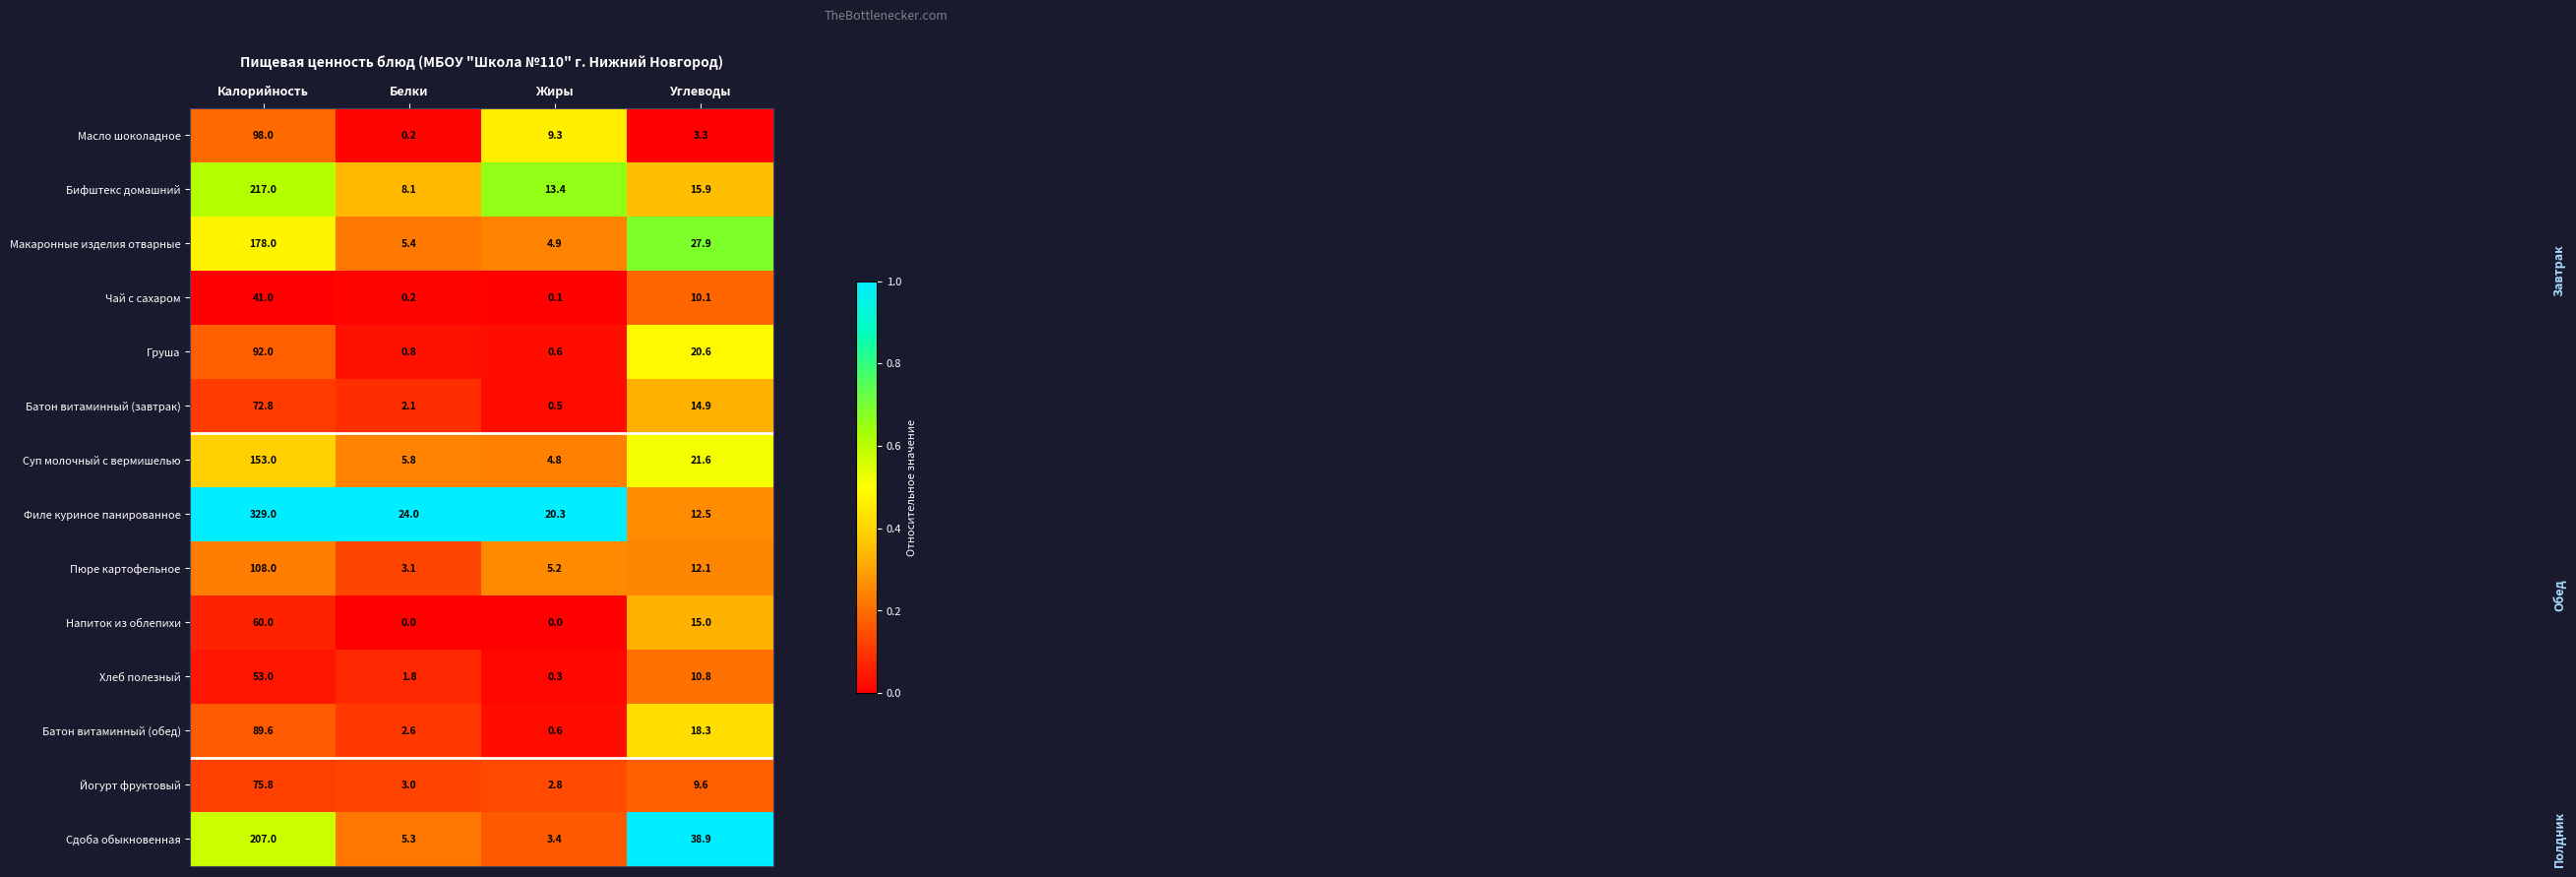

Which category has the highest value across all series?

Калорийность